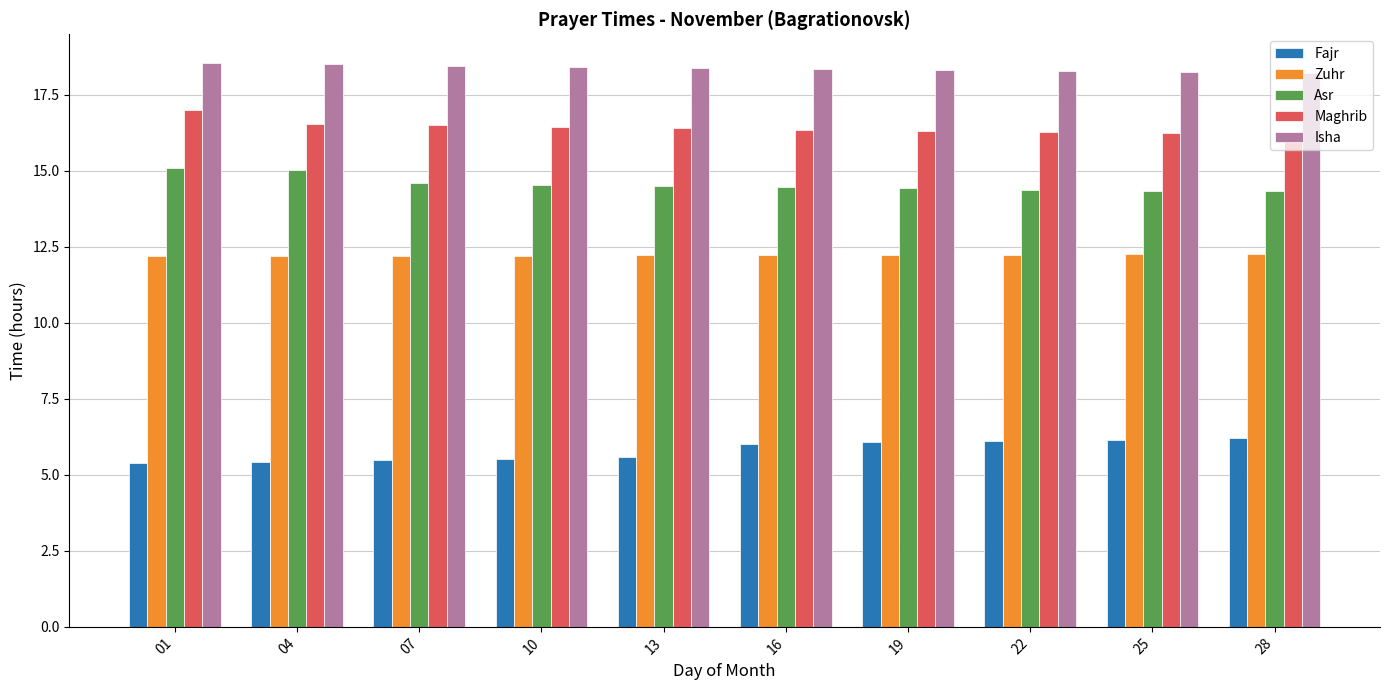

What is the value of the Asr bar at the 4th from the left?

14.5